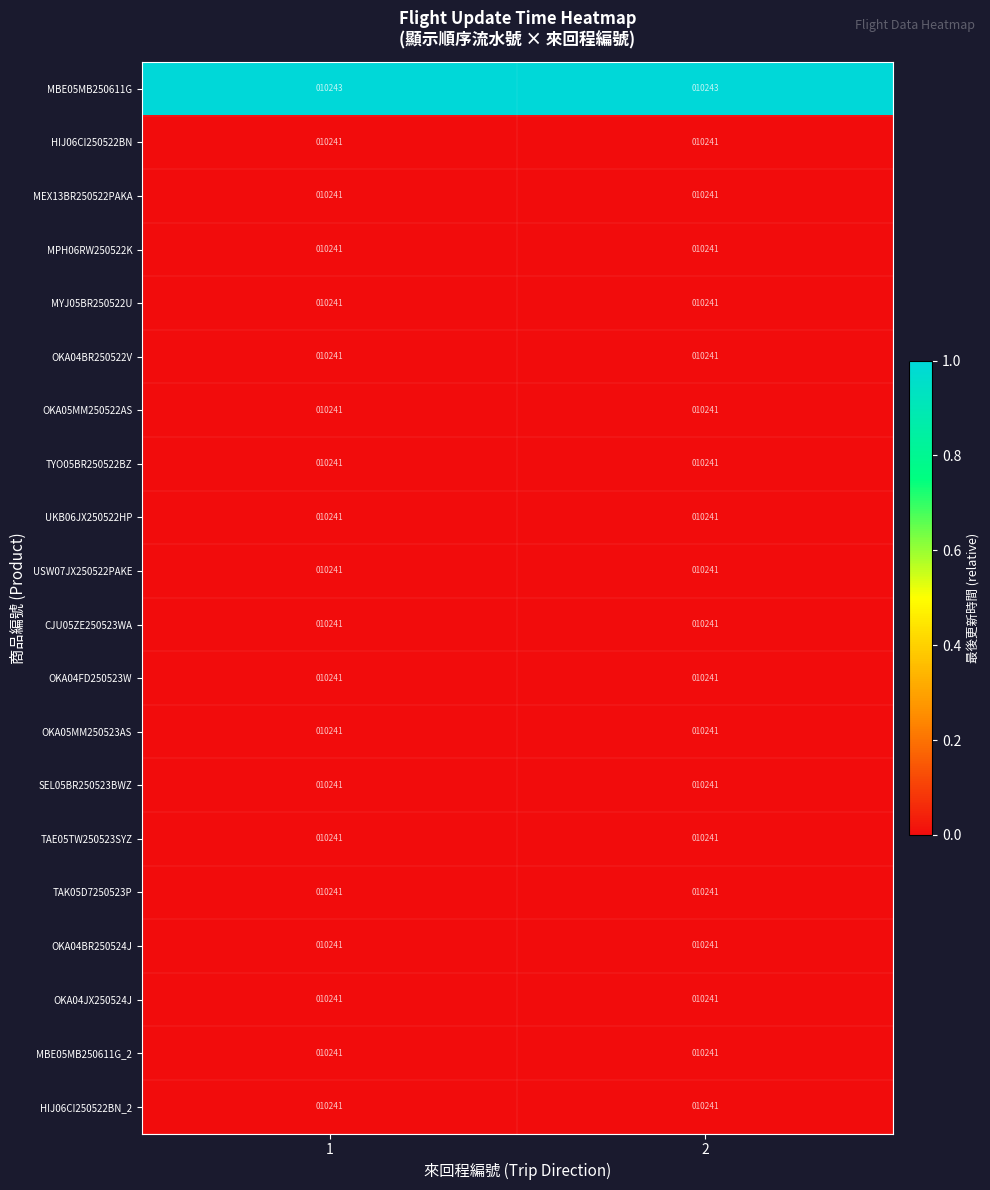

What is the minimum value shown in the chart?

10241